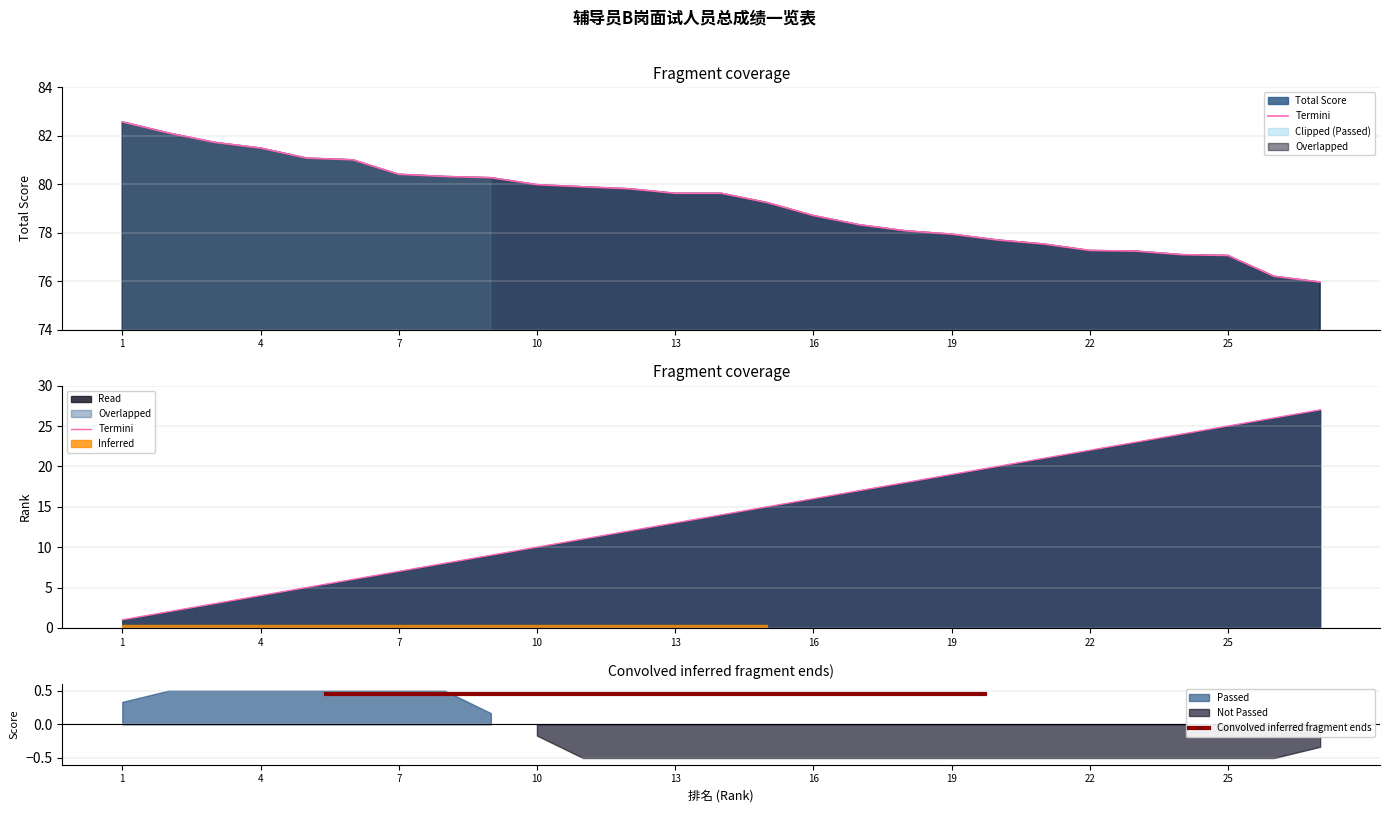

Is the value of Rank at 27 greater than the value of Total Score at 22?

No